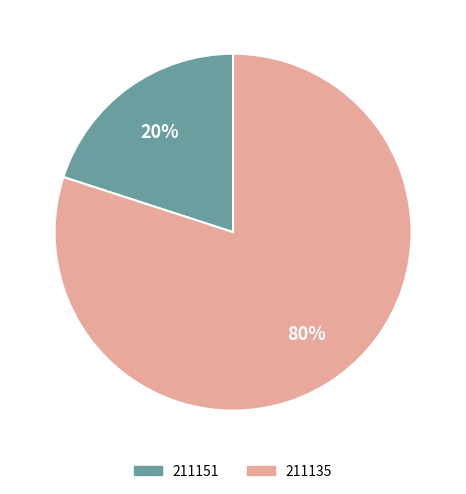

Is there any slice that represents more than half of the pie?

Yes